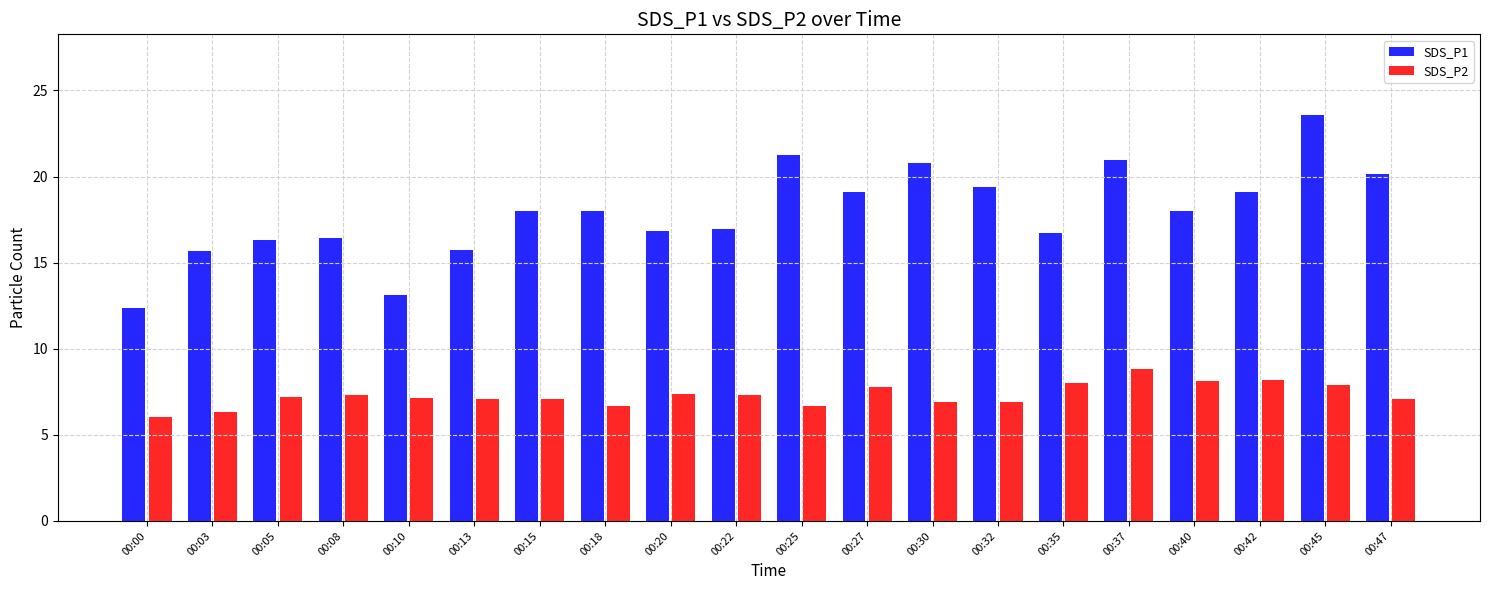

What is the value of the SDS_P1 bar at the 6th from the left?

15.8